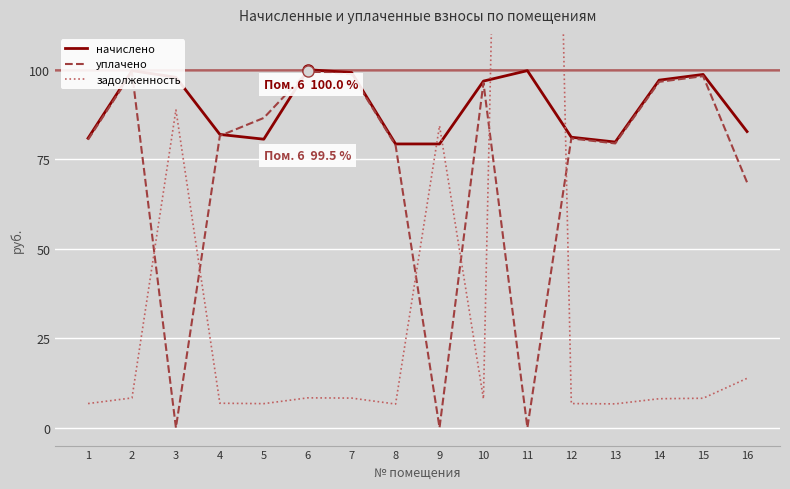

Which has a higher value, 15 or 13?

15